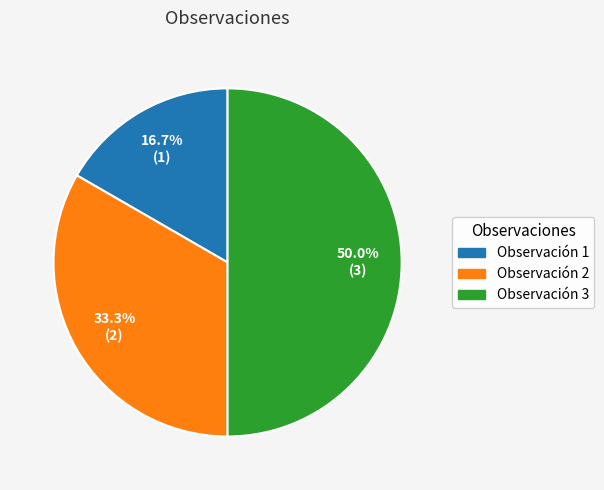

Which category has the biggest portion of the pie?

Observación 3